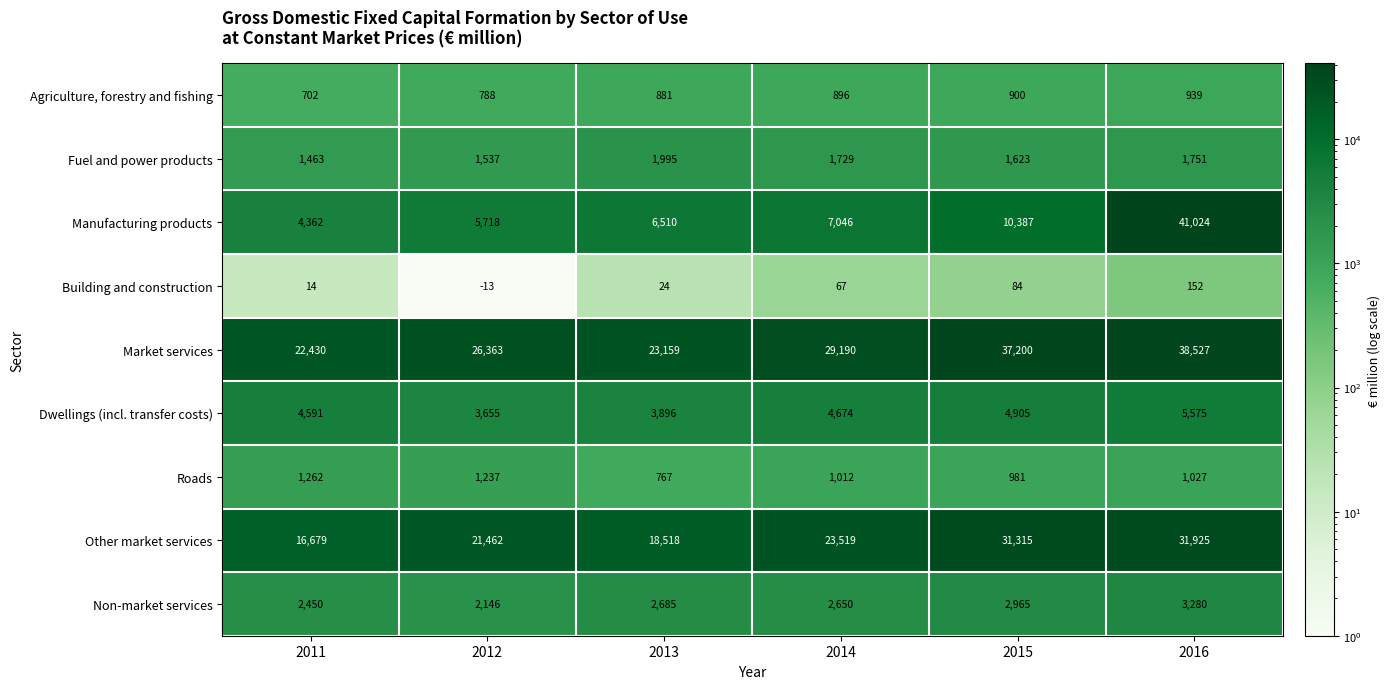

What is the smallest value displayed?

-13